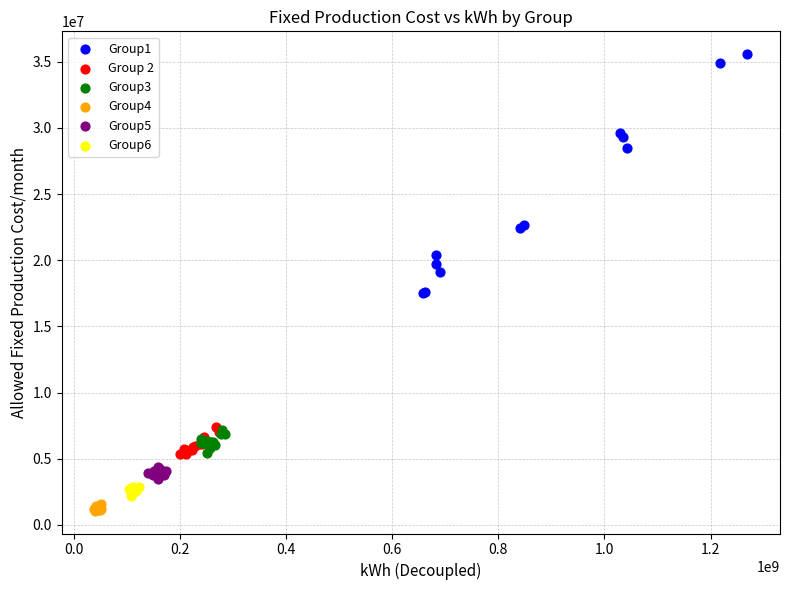

Which series reaches the maximum Y coordinate?

Group1